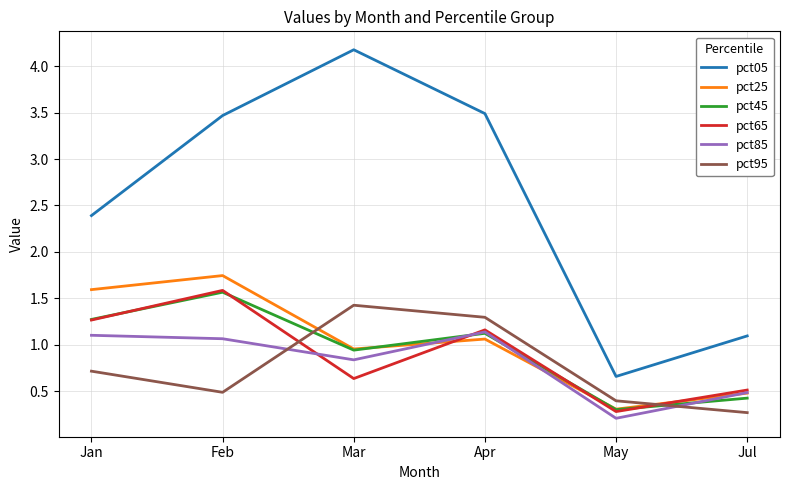

What are all the series names shown in the legend?

pct05, pct25, pct45, pct65, pct85, pct95